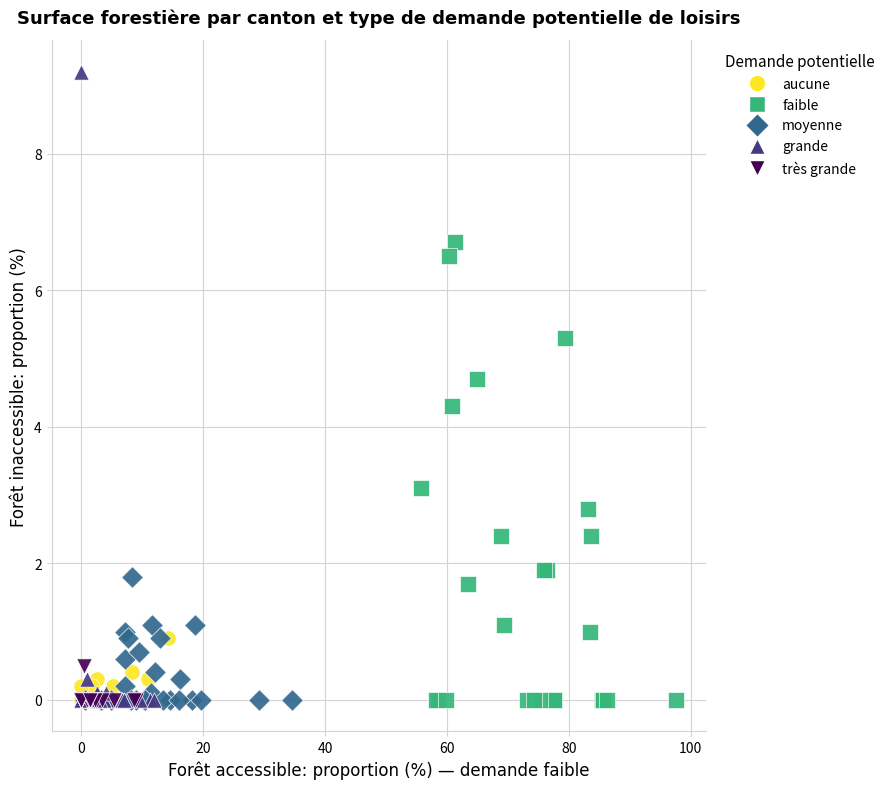

Which series has the largest Y range (max minus min)?

grande